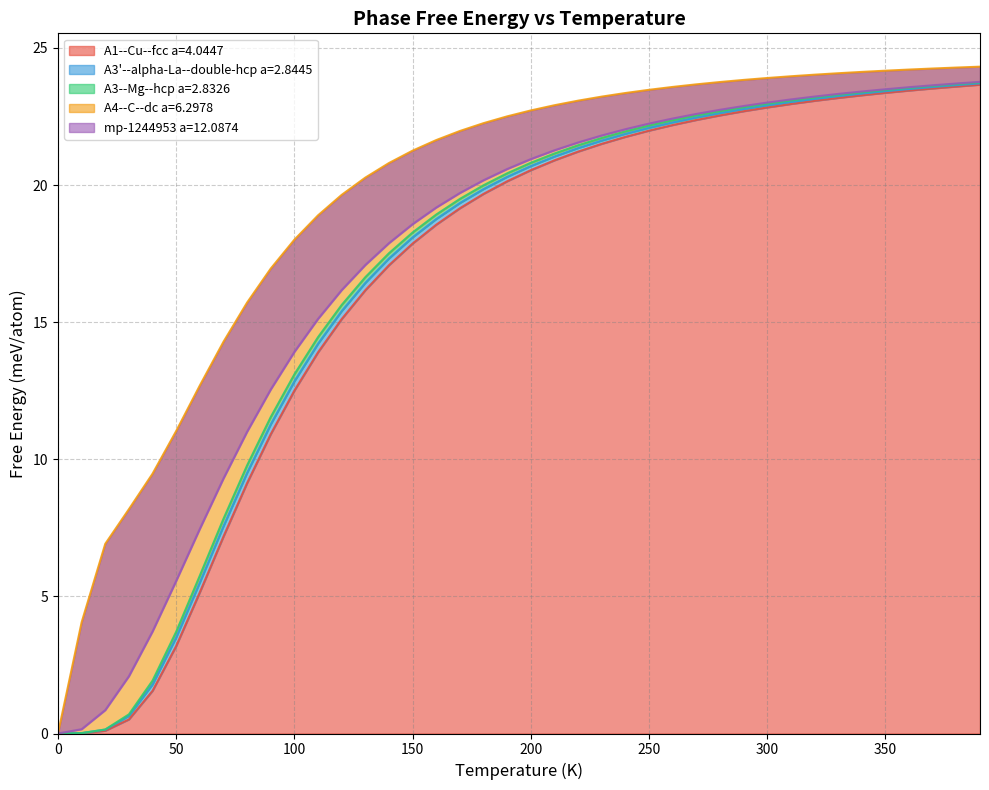

True or false: A3--Mg--hcp a=2.8326 and A4--C--dc a=6.2978 cross at least once.

False